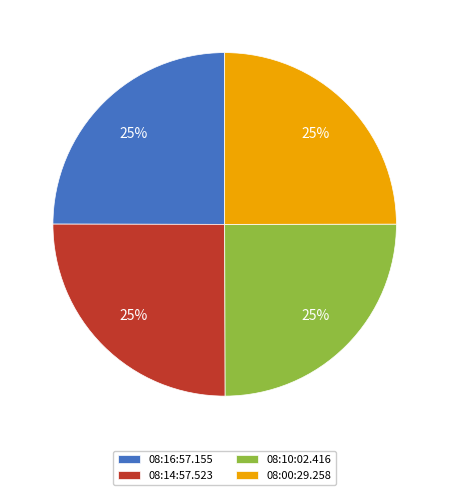

Does 08:00:29.258 represent more than half of the total?

No